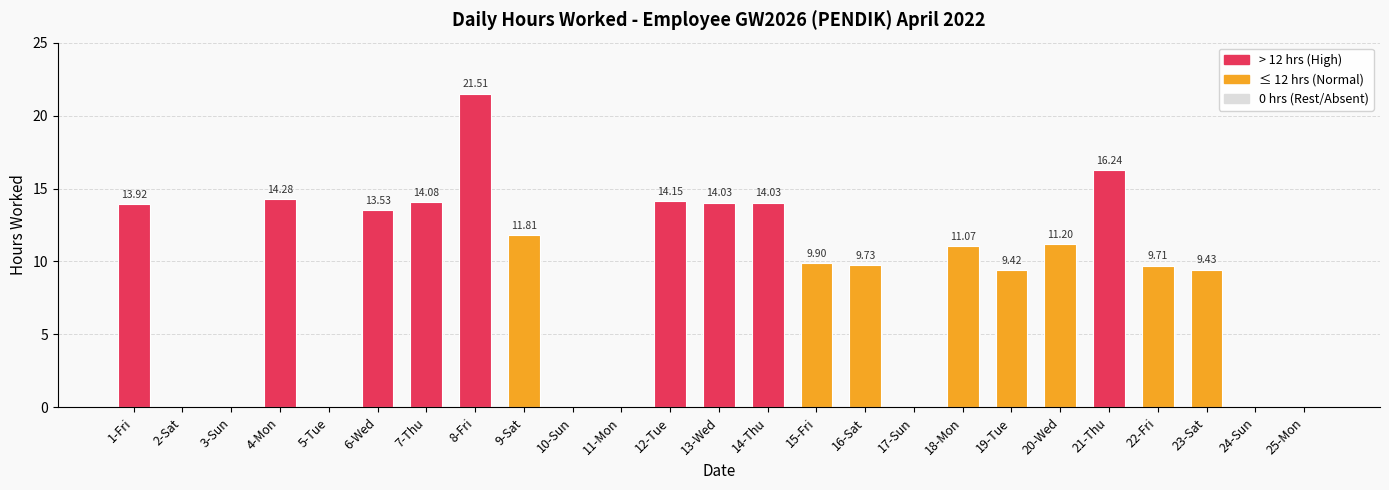

Reading left to right, what are all the values shown in this chart?

13.9	0.0	0.0	14.3	0.0	13.5	14.1	21.5	11.8	0.0	0.0	14.2	14.0	14.0	9.9	9.7	0.0	11.1	9.4	11.2	16.2	9.7	9.4	0.0	0.0